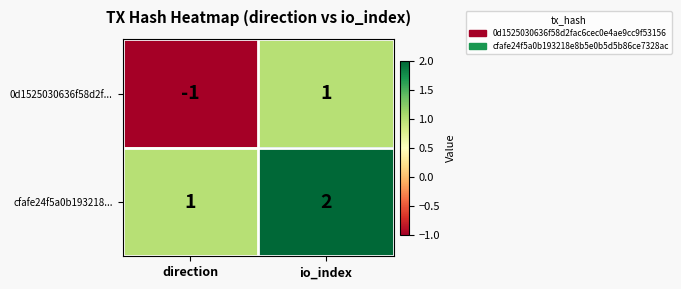

Rank the series by their maximum value, from lowest to highest.

0d1525030636f58d2f..., cfafe24f5a0b193218...